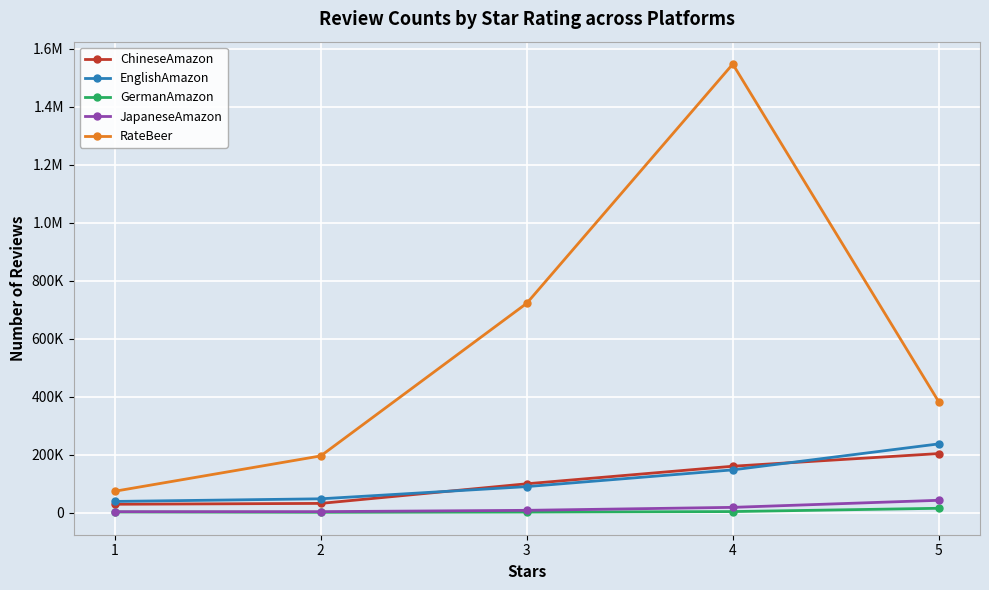

What are all the series names shown in the legend?

ChineseAmazon, EnglishAmazon, GermanAmazon, JapaneseAmazon, RateBeer